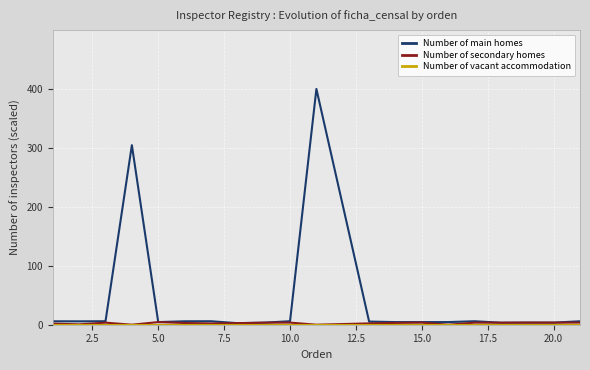

What is the maximum value for Number of main homes?

400.0